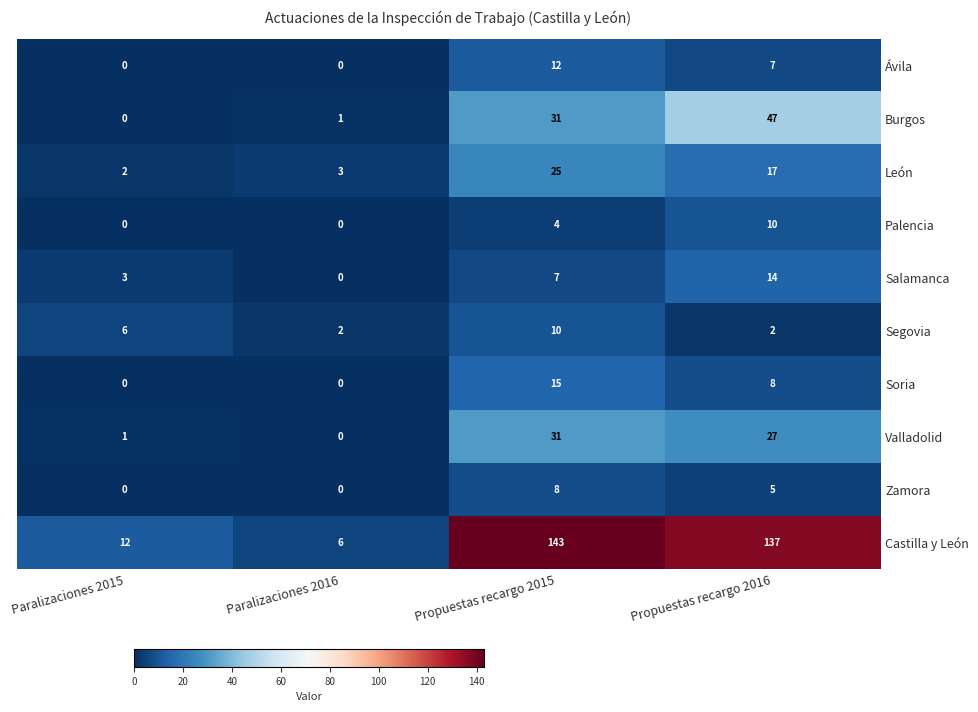

At which category is the sum across all series the highest?

Propuestas recargo 2015